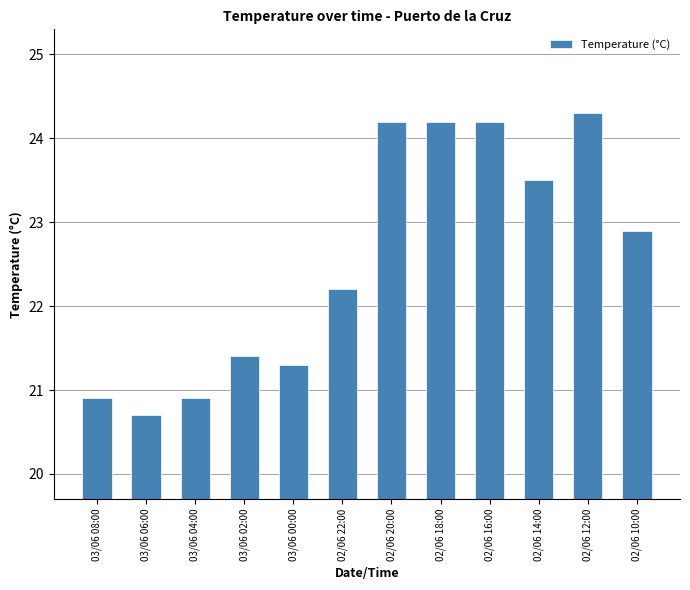

Reading left to right, list all the values displayed in this chart.

20.9	20.7	20.9	21.4	21.3	22.2	24.2	24.2	24.2	23.5	24.3	22.9